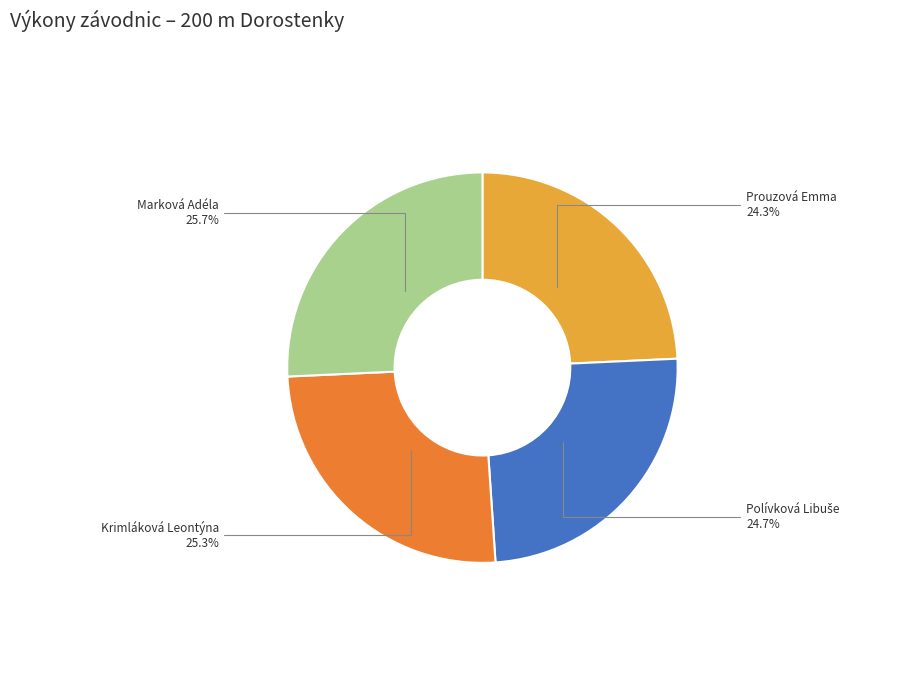

What percentage do Prouzová Emma and Marková Adéla together represent?

50.0%